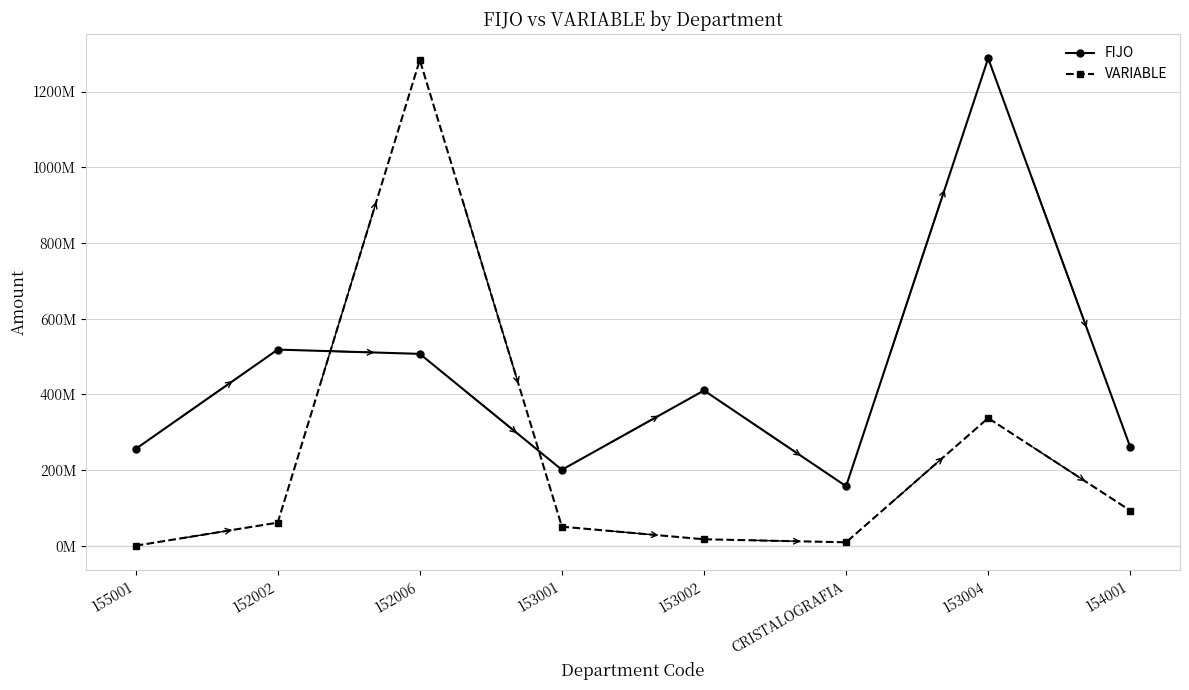

The FIJO series shows 689548413.9 at 152006. True or false?

False